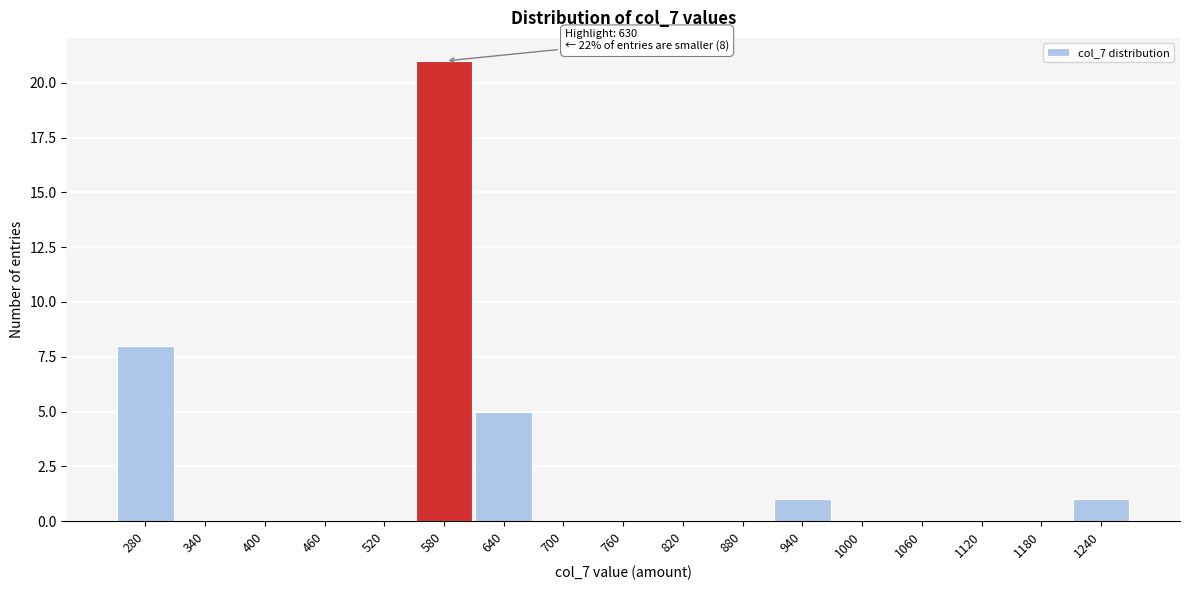

Reading right to left, list all the values displayed in this chart.

1240=1	1180=0	1120=0	1060=0	1000=0	940=1	880=0	820=0	760=0	700=0	640=5	580=21	520=0	460=0	400=0	340=0	280=8